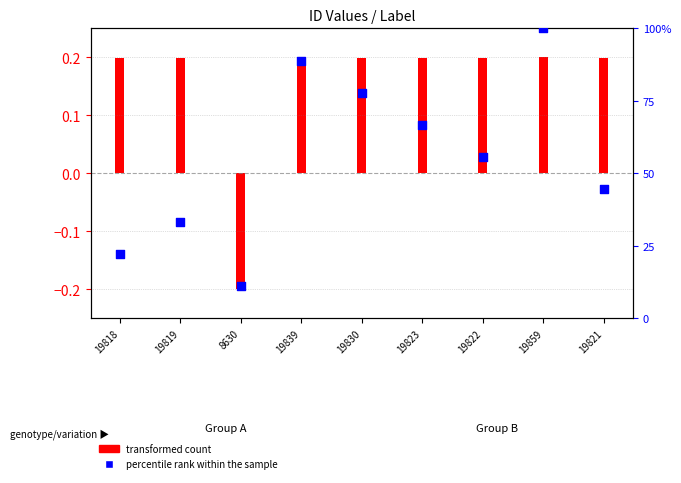

Which has a higher value, 8630 or 19821?

19821